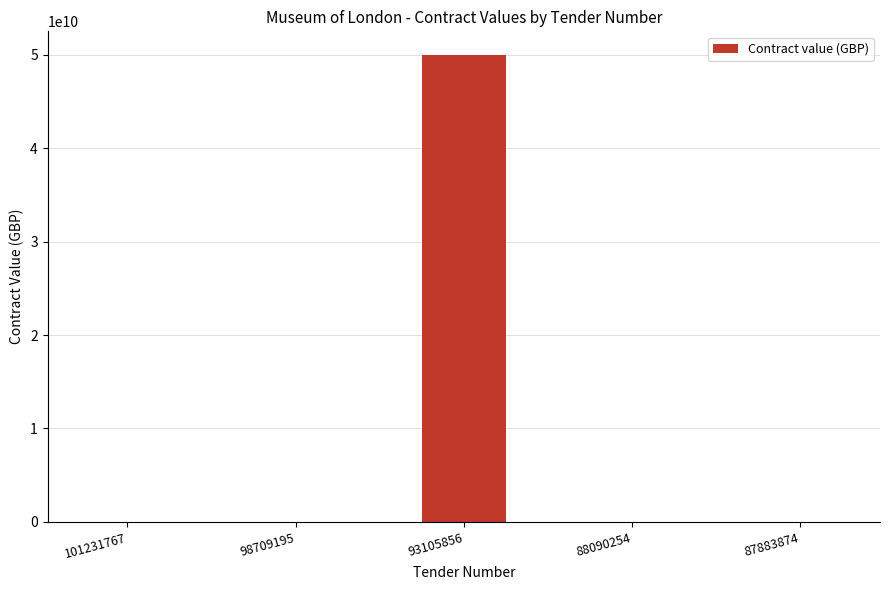

Count the number of categories in the chart.

5